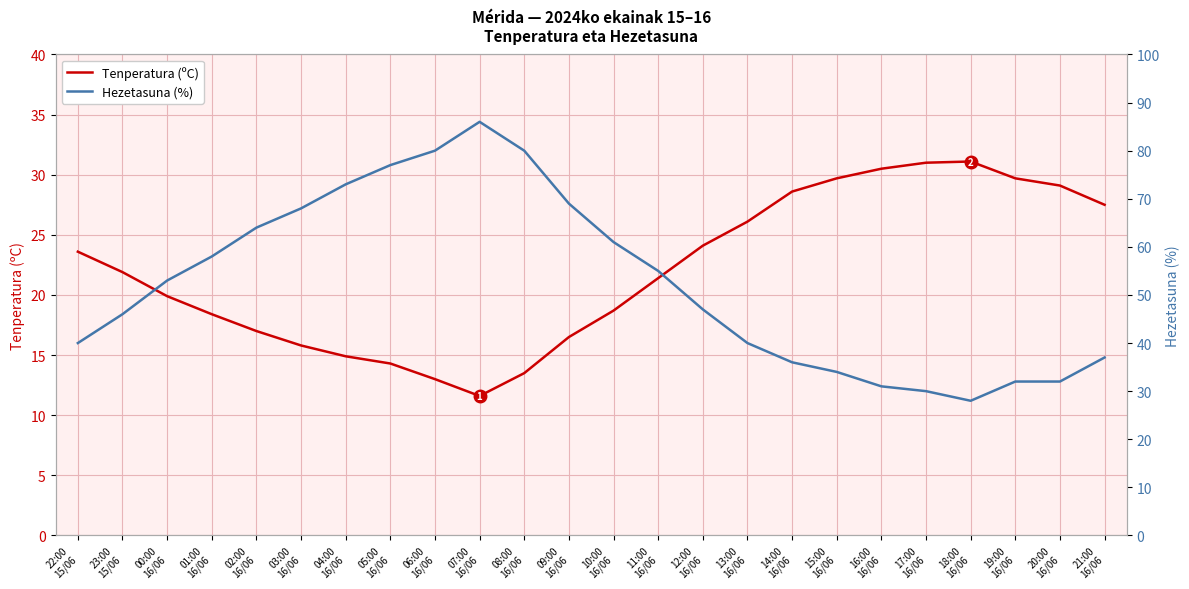

How many interior local valleys does the Hezetasuna (%) series have?

1